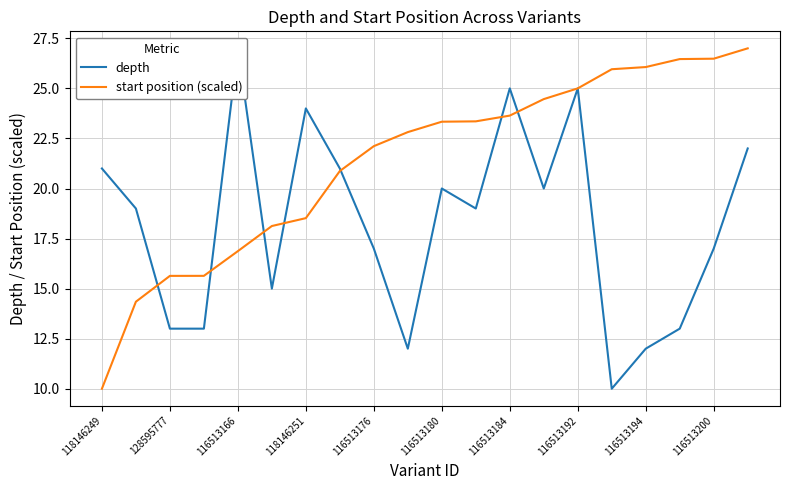

True or false: start position (scaled) has a value of 41.9 at 116513200.

False